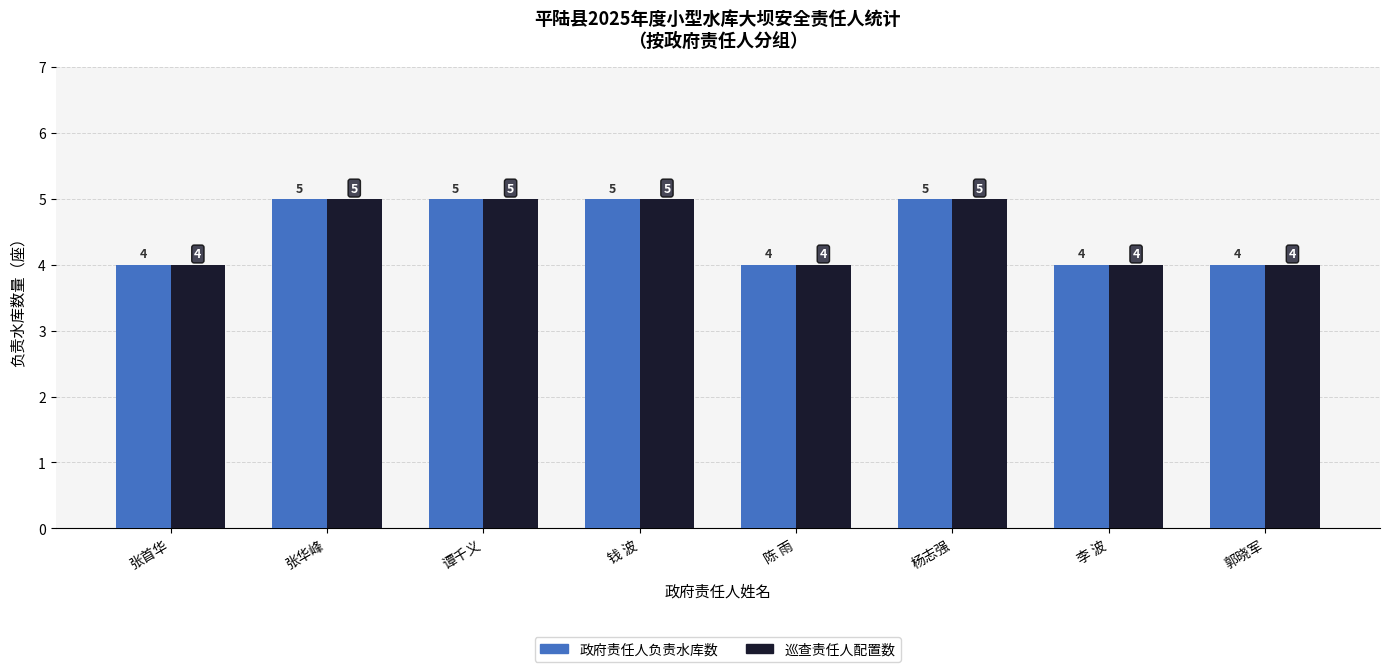

At which category does the chart reach its minimum across all series?

张首华